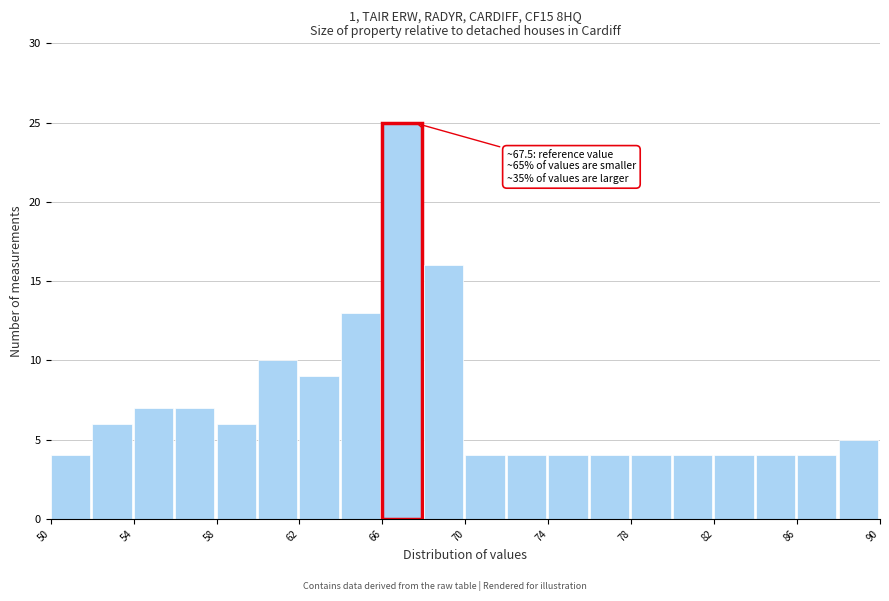

Which range on the x-axis has the tallest bar?

66 to 68